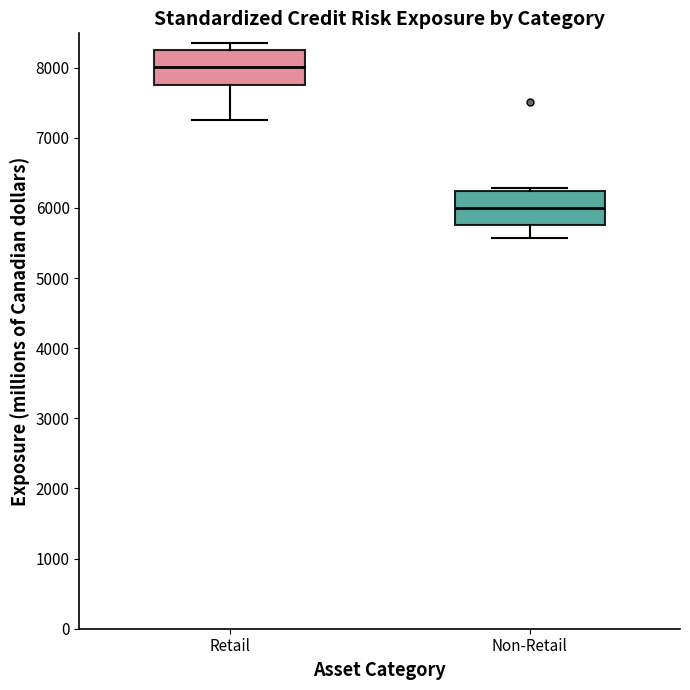

Where does the median line of the box for Non-Retail sit on the y-axis? The values are not printed on the chart, so give them approximately, as read against the axis.

6000